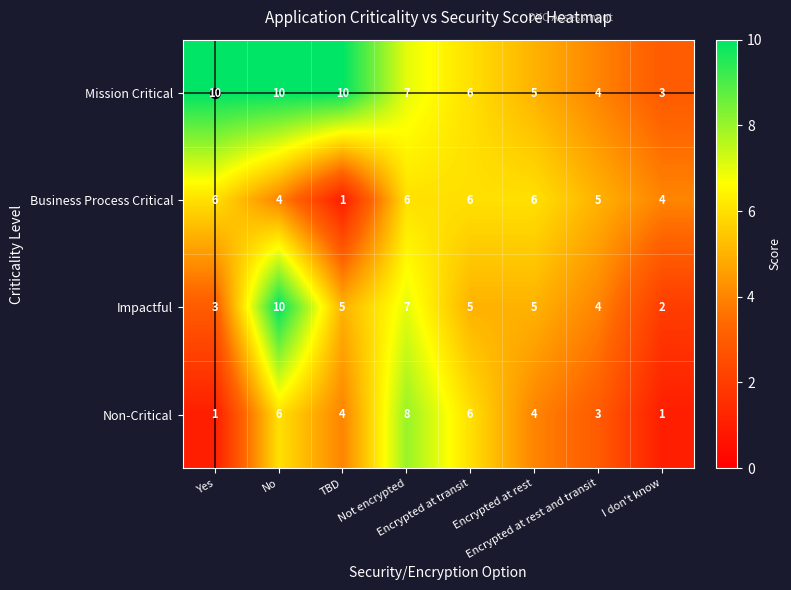

At how many categories does at least one series exceed 9?

3